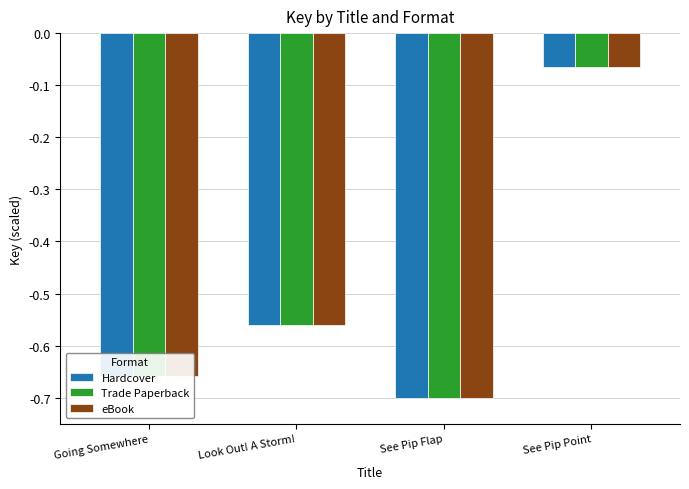

How many groups of bars are there?

4